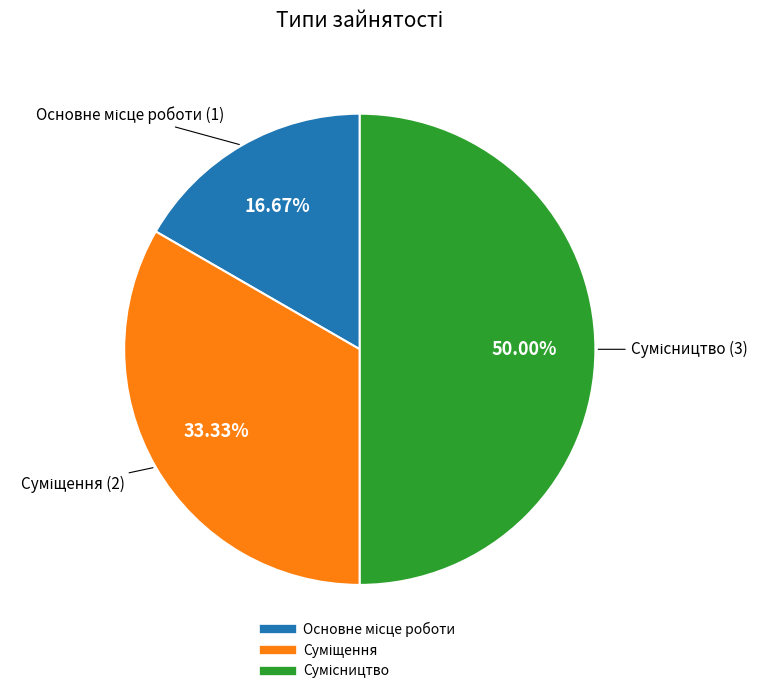

How many slices are in this pie chart?

3